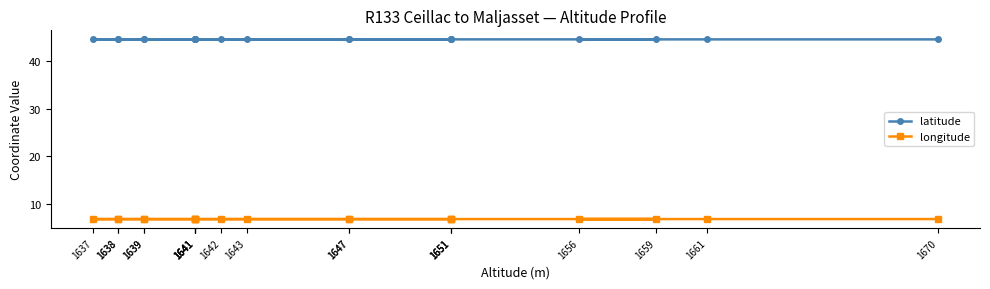

What is the greatest value displayed?

44.7